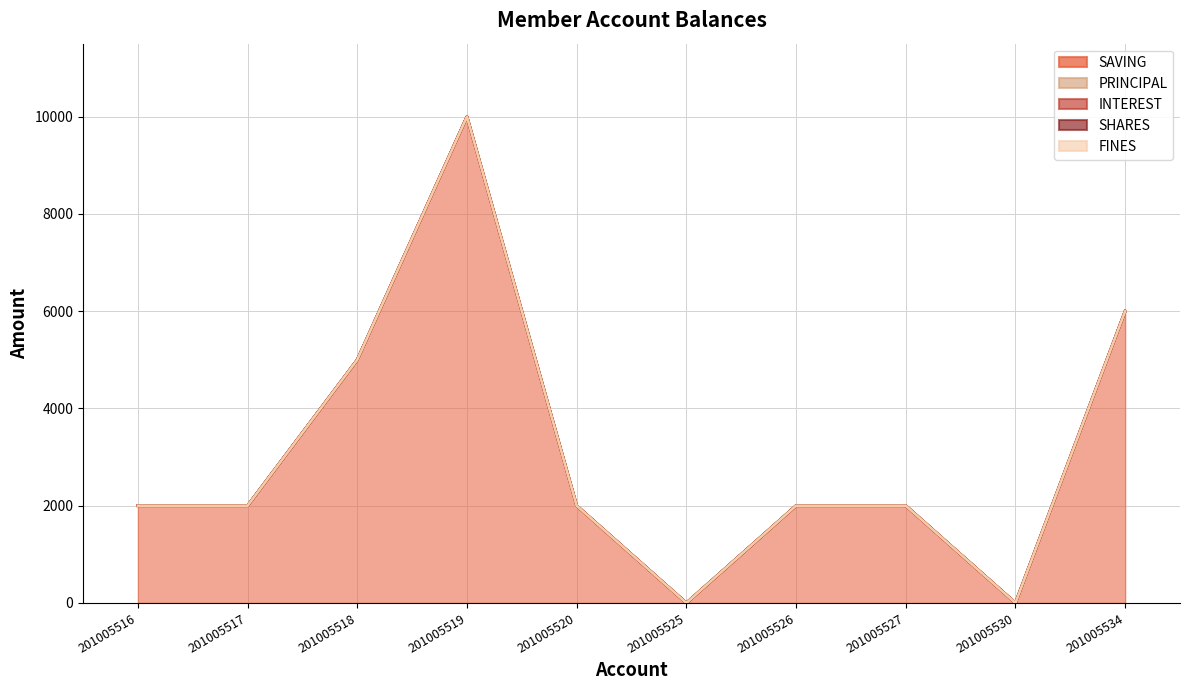

At which label does INTEREST reach its minimum?

201005516